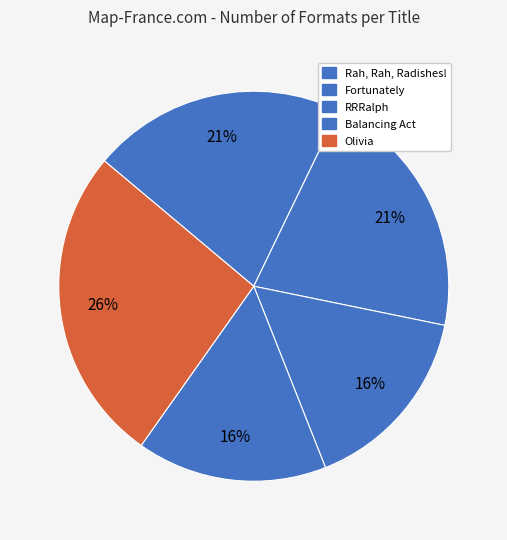

How many slices are in this pie chart?

5